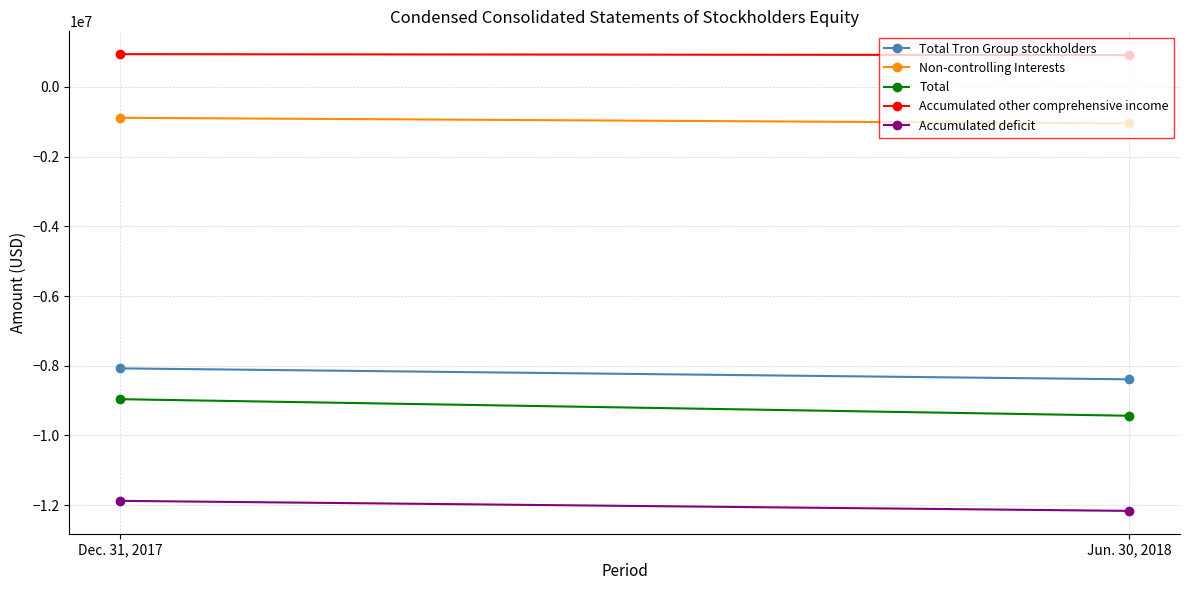

What is the value of the Accumulated deficit point at the 2nd from the left?

-12167479